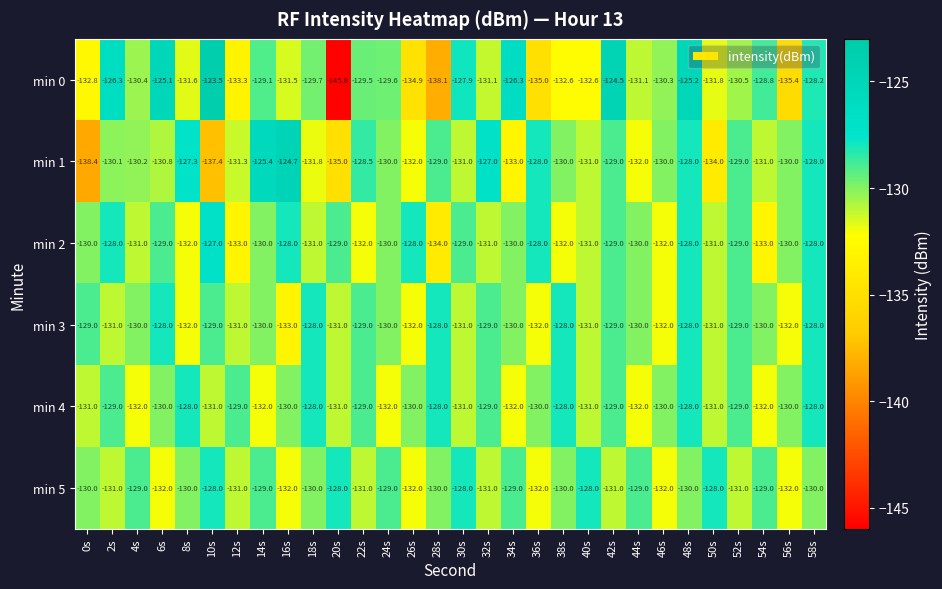

Is it true that min 2 equals -87.7 at 32s?

False